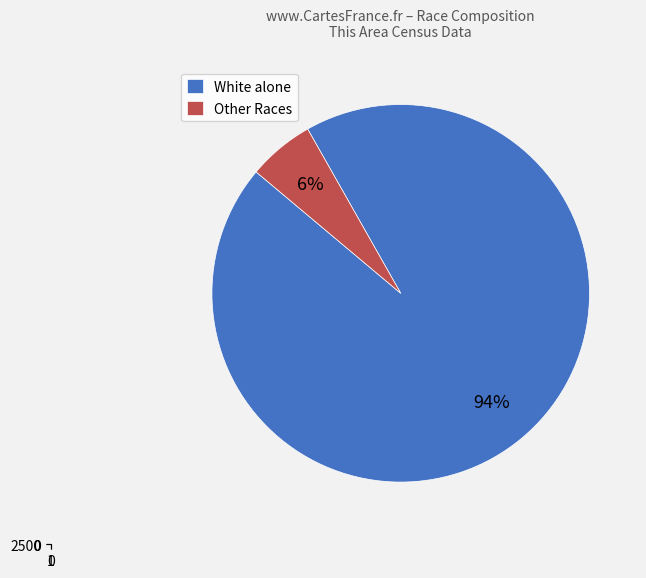

How many segments does this pie chart have?

2